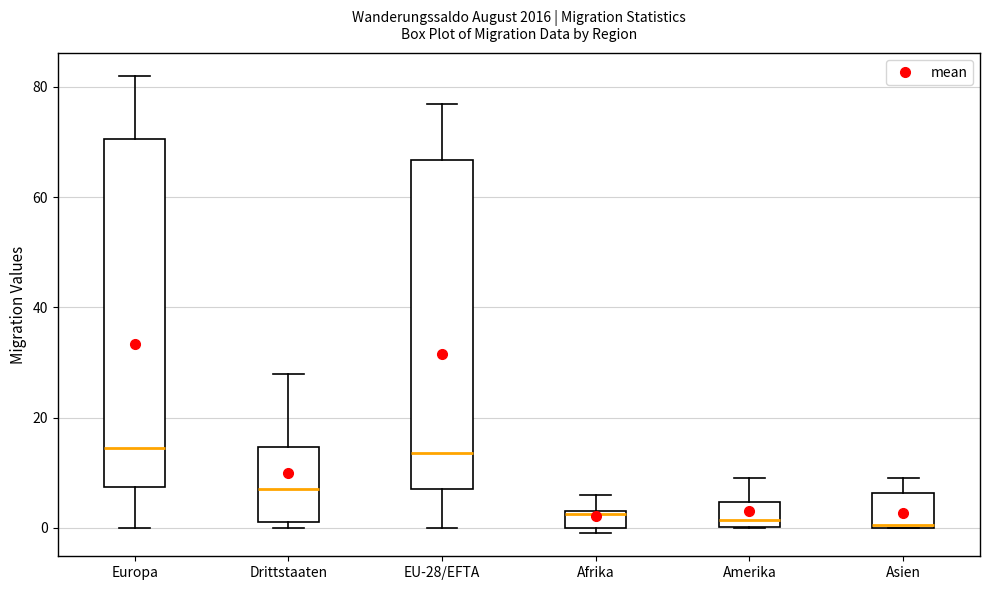

Where does the lower whisker of the box for Europa end on the y-axis? The values are not printed on the chart, so give them approximately, as read against the axis.

0